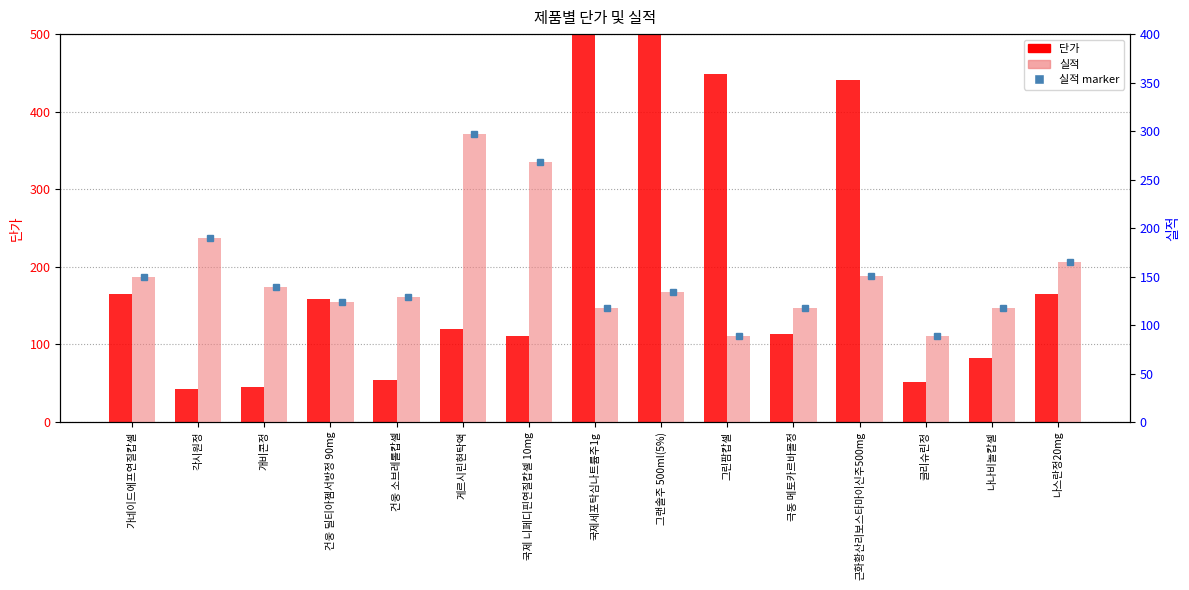

What is the sum of the 실적 values at 나나비놀캅셀 and 국제 니페디핀연질캅셀 10mg?

386